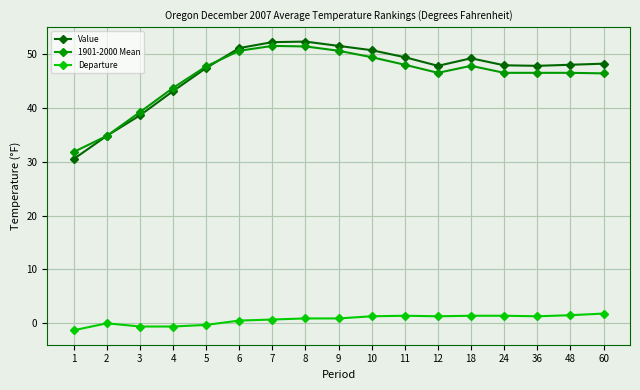

True or false: Departure and Value intersect in this chart.

False